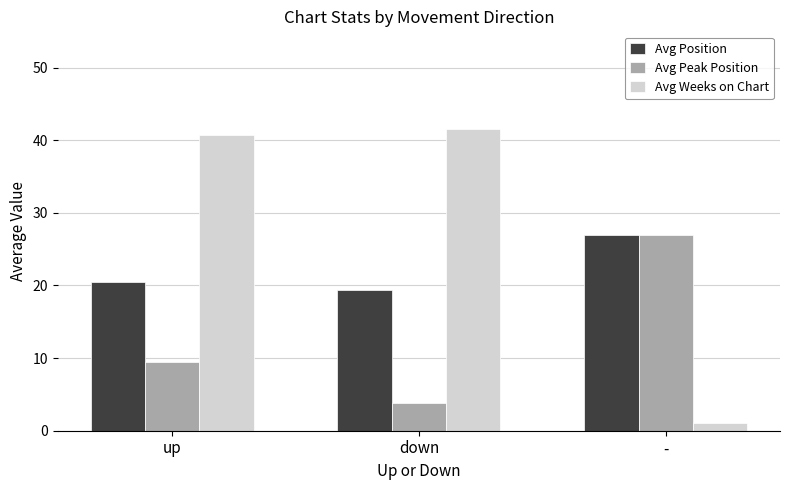

Which series has the widest spread of values?

Avg Weeks on Chart